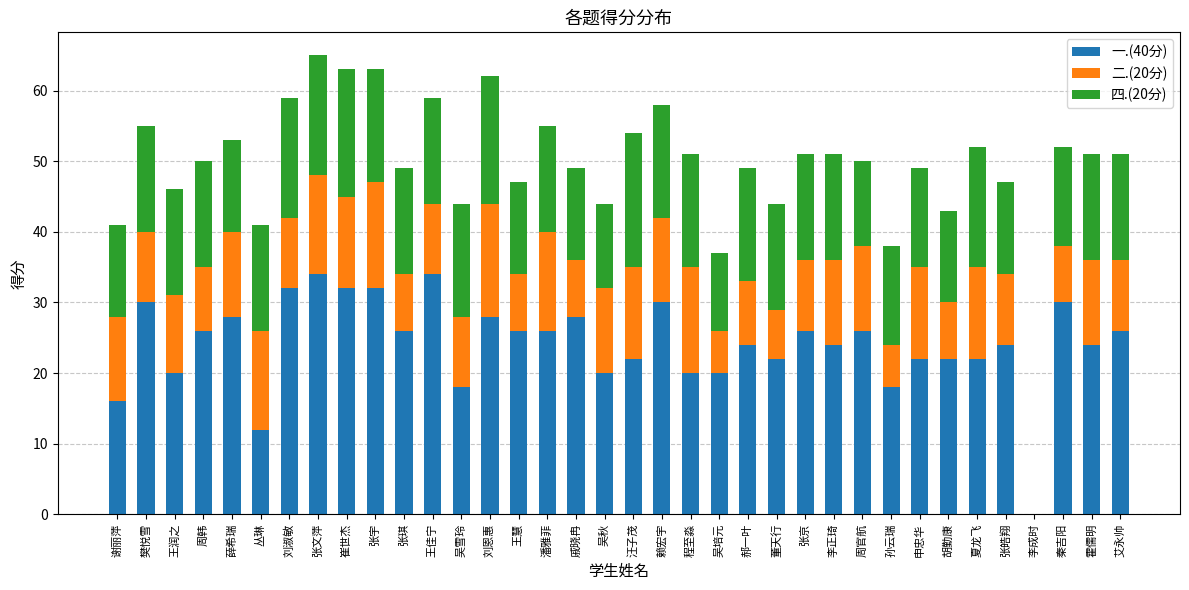

What is the total value across all series at 张文萍?

65